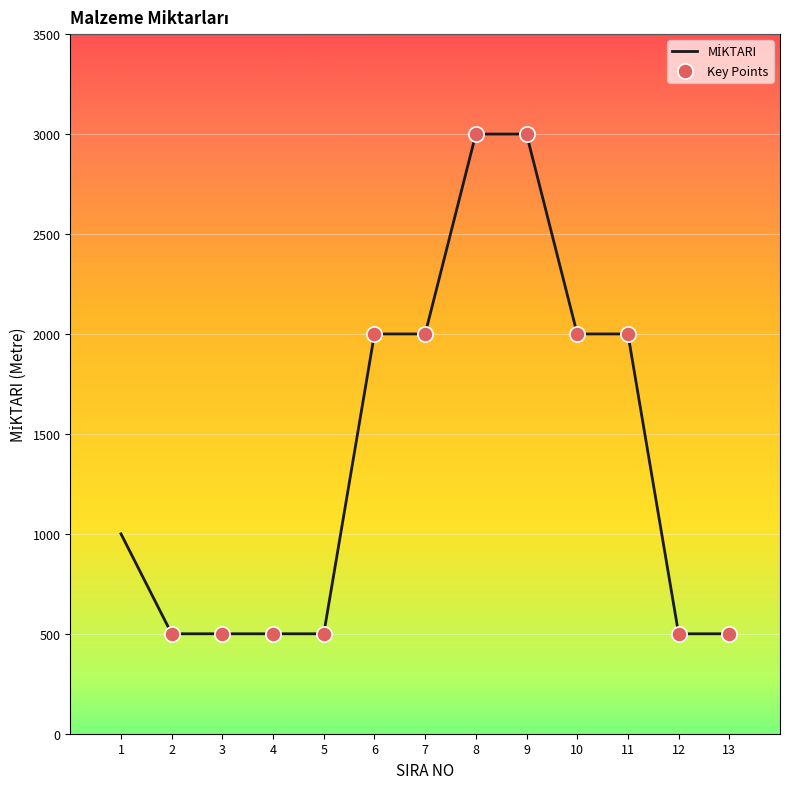

What is the change in value from 1 to 9?

+2000